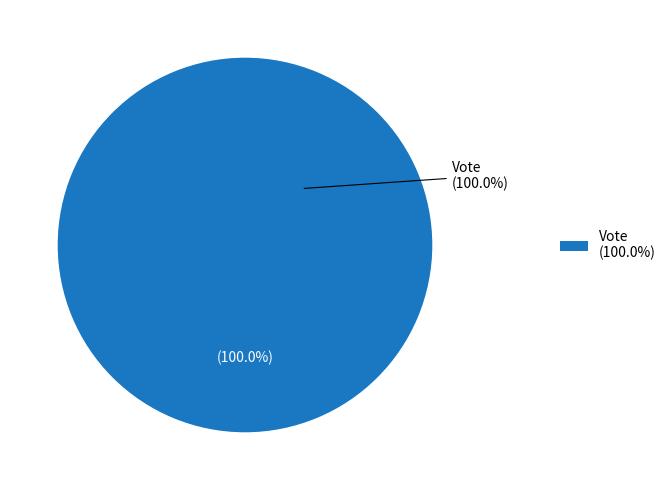

Which slice represents more than half of the pie?

Vote